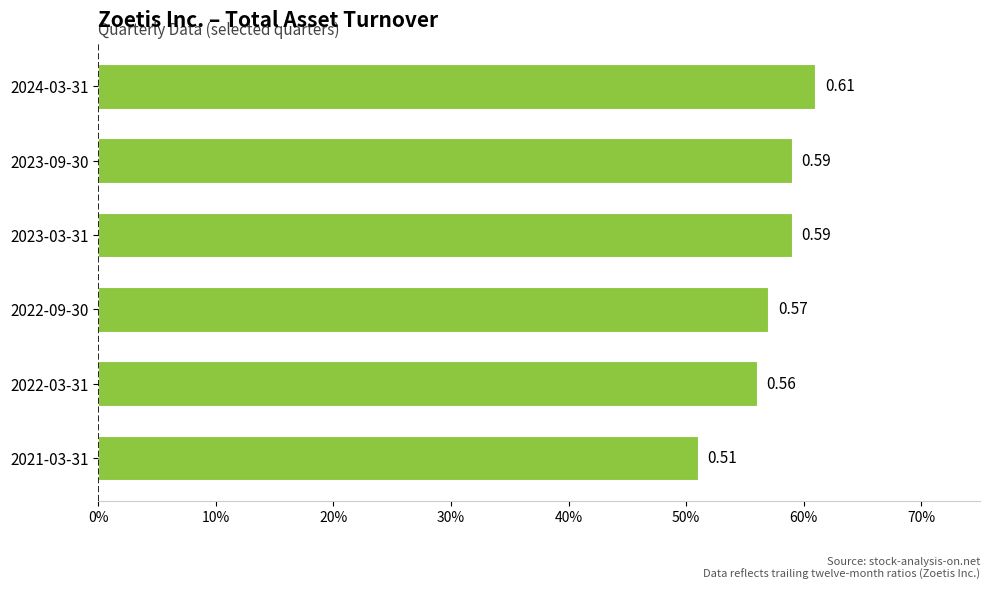

Does the chart contain any negative values?

No